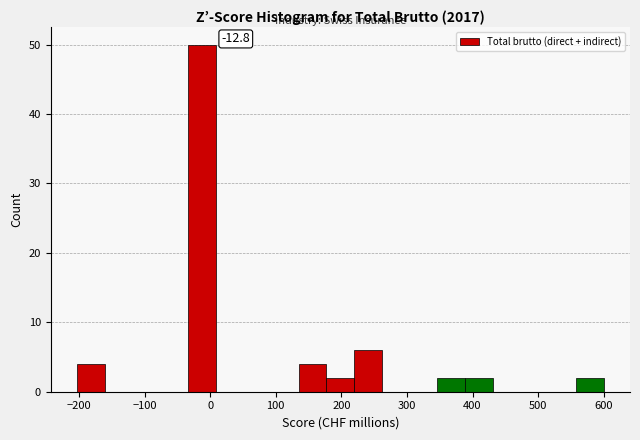

Which range on the x-axis has the tallest bar?

-30 to 10